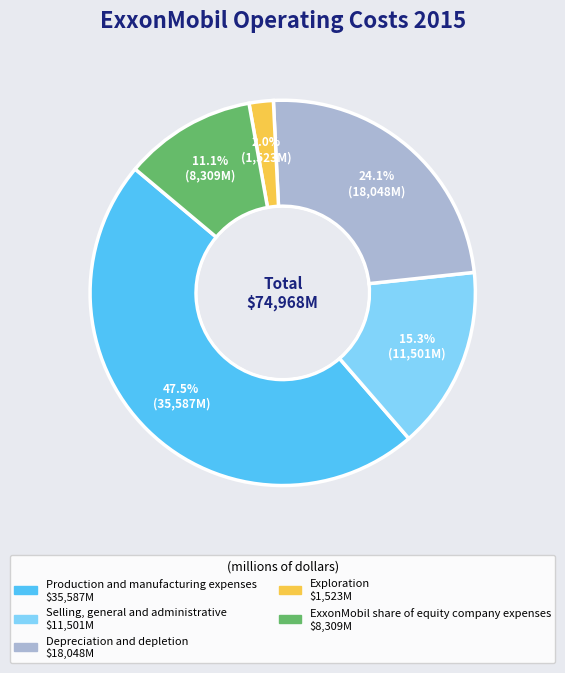

What is the total percentage of ExxonMobil share of equity company expenses and Exploration?

13.1%